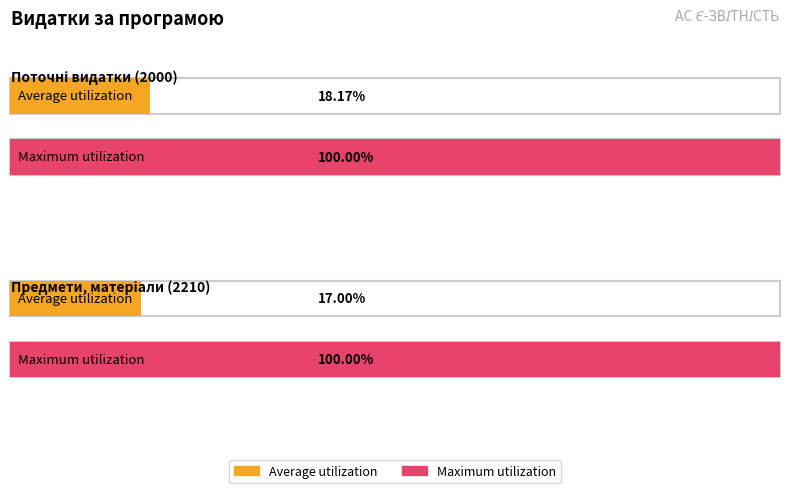

Is the value of Average utilization at Предмети, матеріали (2210) greater than the value of Maximum utilization at Поточні видатки (2000)?

No